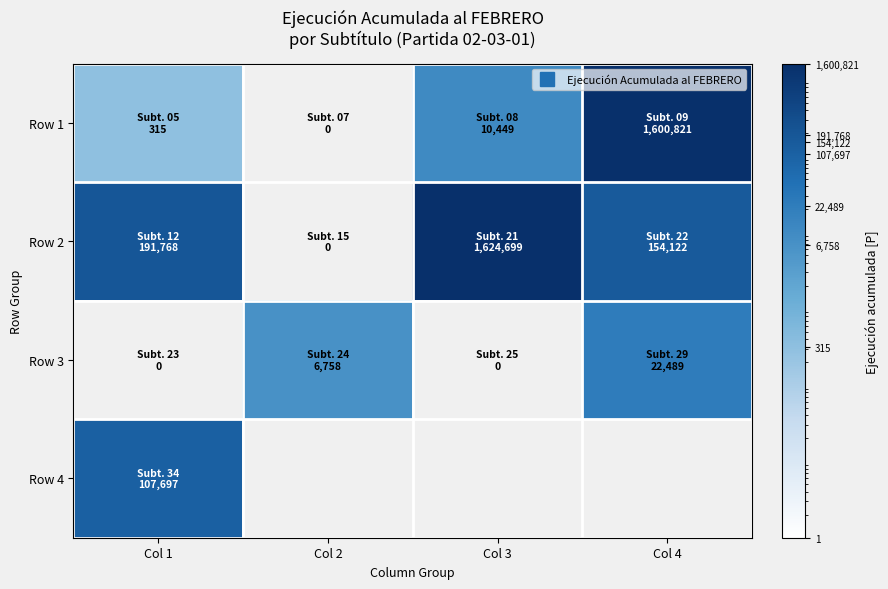

Count the Row 3 values in the range 0 to 22489.

4